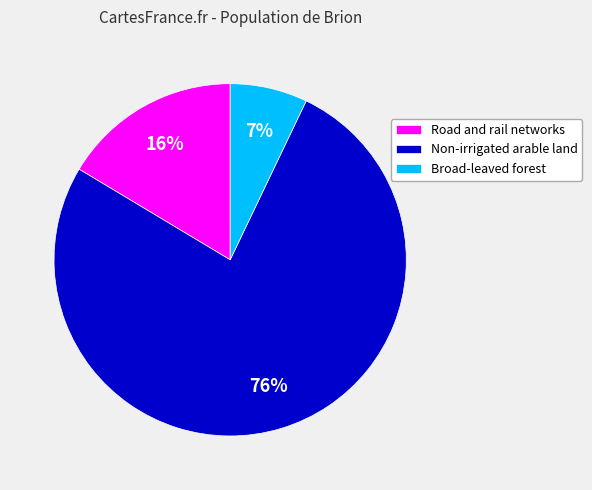

Which category has the biggest portion of the pie?

Non-irrigated arable land